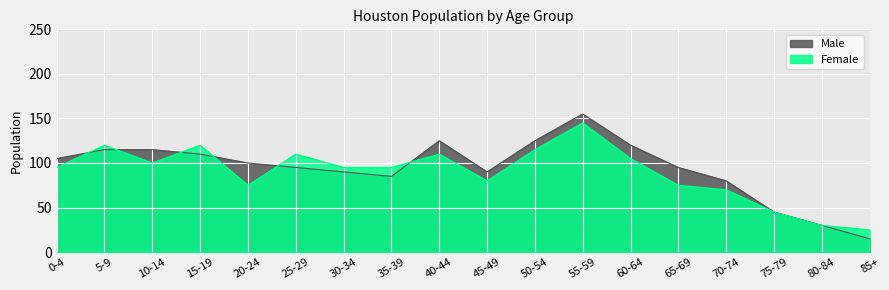

What is the approximate value of Male at 5-9, to the nearest 5?

115